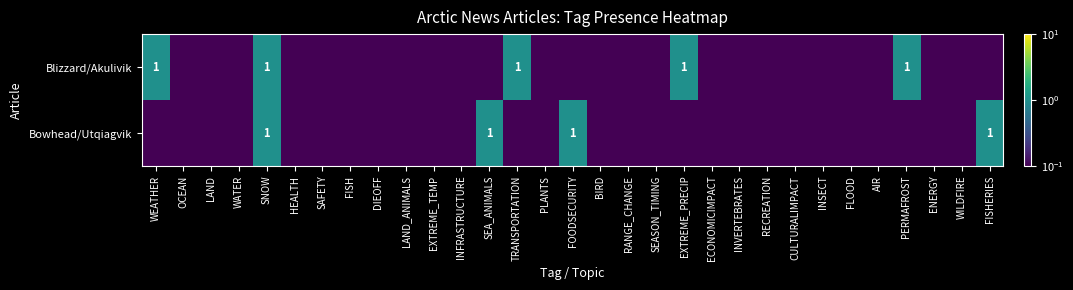

The Bowhead/Utqiagvik series shows 1.0 at FOODSECURITY. True or false?

True